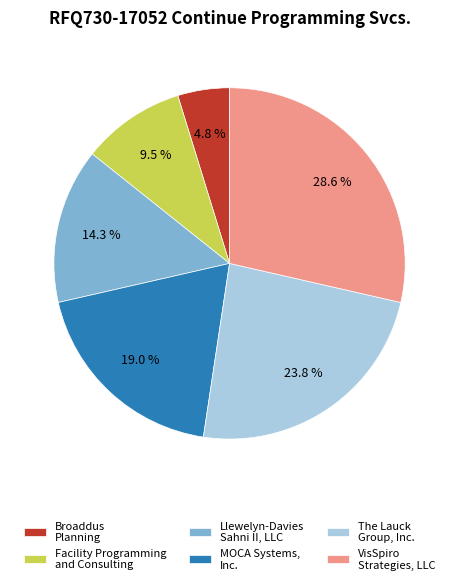

Between Broaddus Planning and MOCA Systems, Inc., which is larger?

MOCA Systems, Inc.